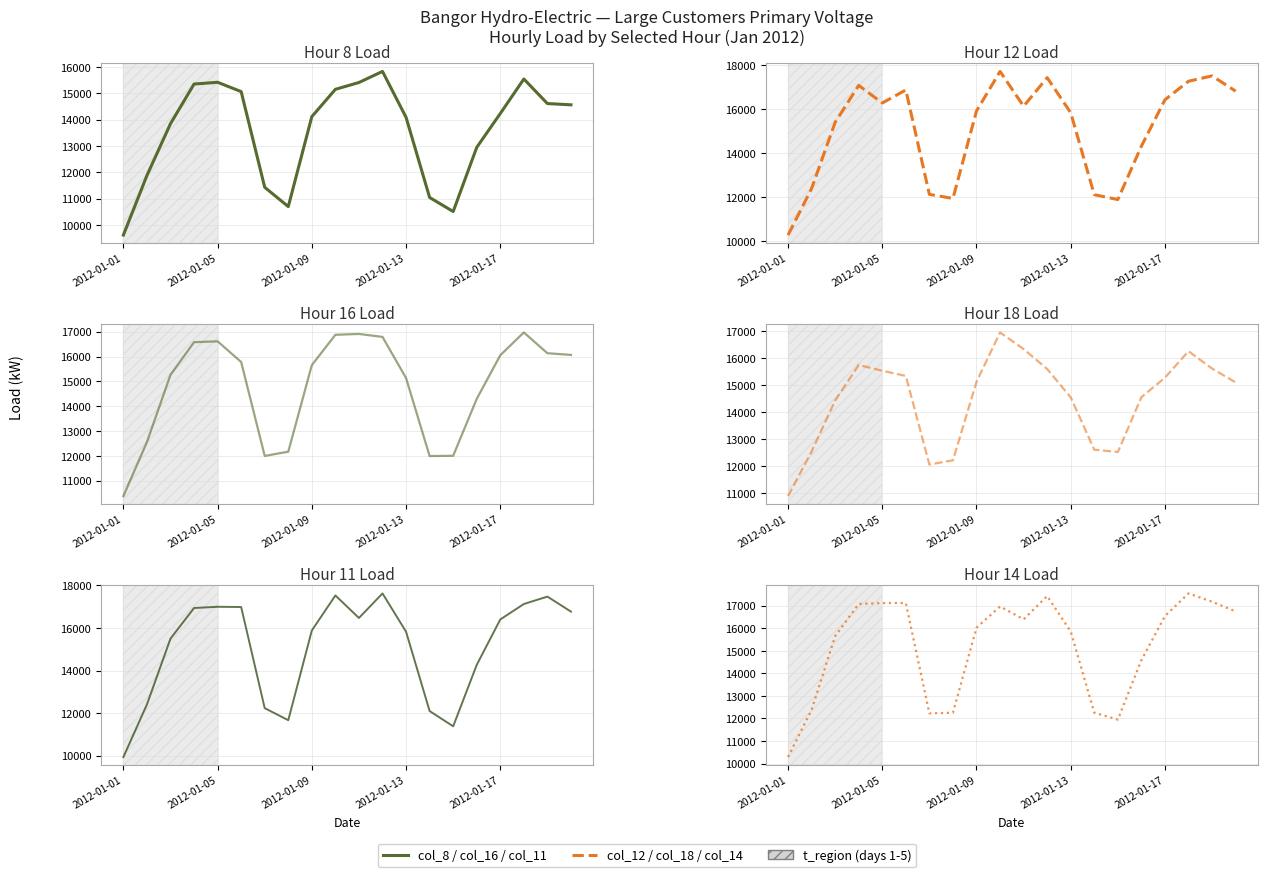

At which category is the sum across all series the highest?

9